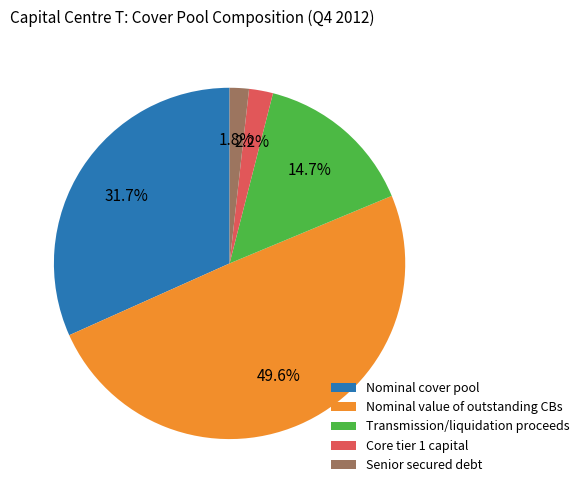

Which has a higher value, Transmission/liquidation proceeds or Nominal cover pool?

Nominal cover pool